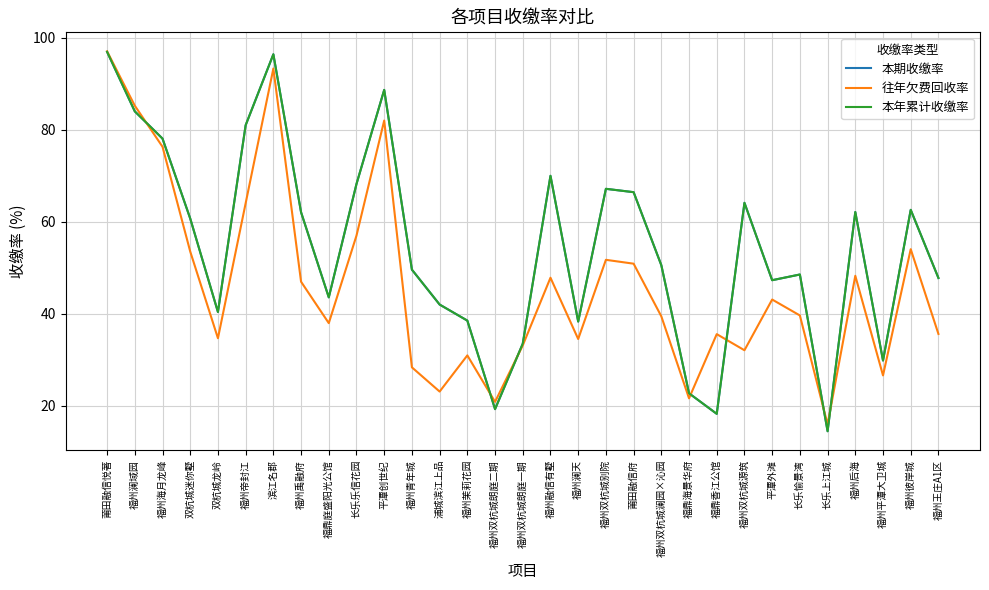

Does the chart have visible grid lines?

Yes